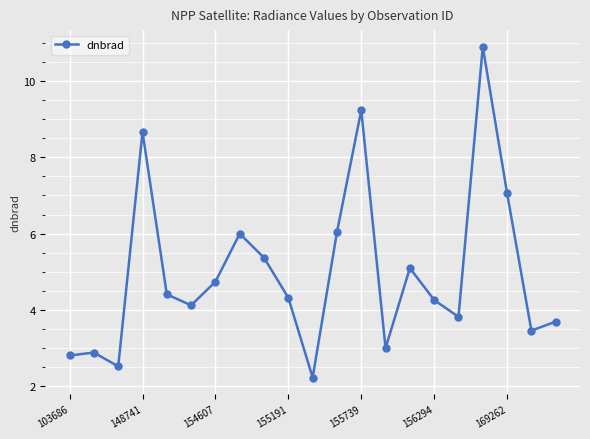

What is the minimum value shown in the chart?

2.2